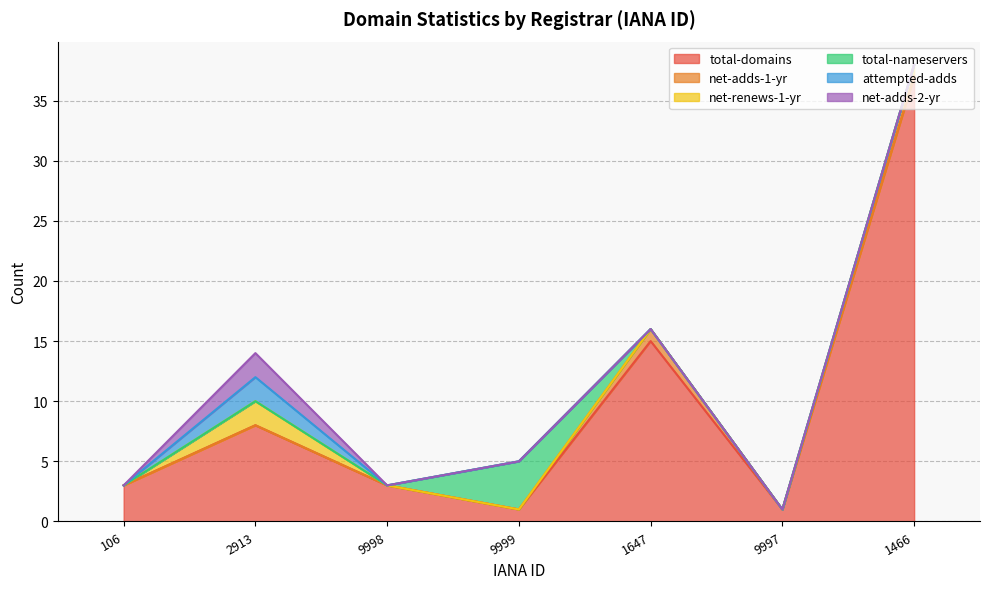

True or false: total-domains and net-renews-1-yr intersect in this chart.

False